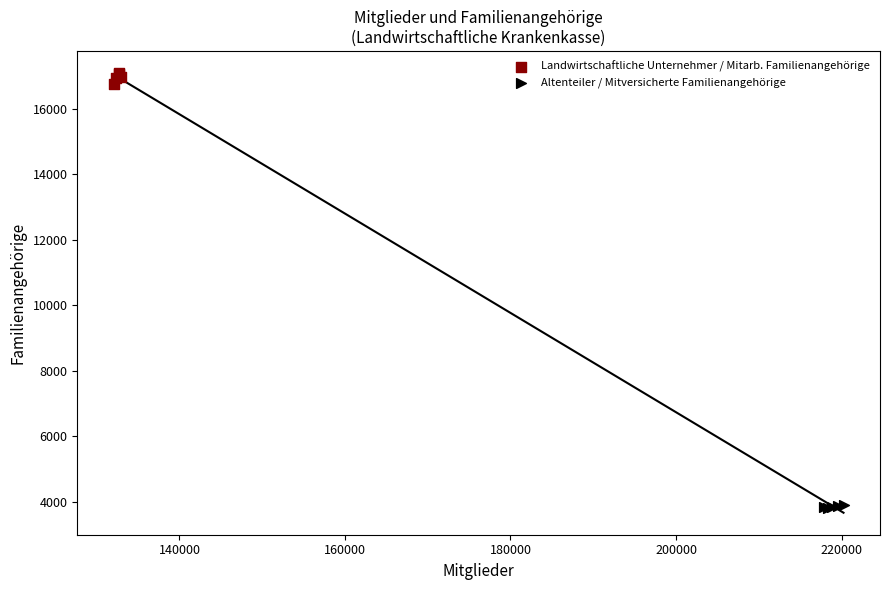

Which series reaches the minimum Y coordinate?

Altenteiler / Mitversicherte Familienangehörige